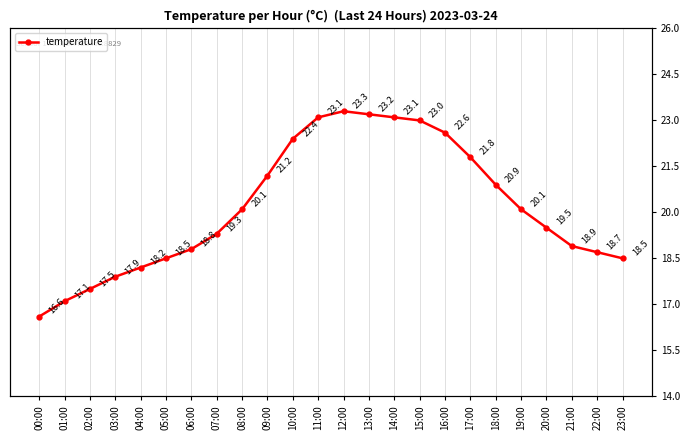

What is the label of the 13th point from the right?

11:00